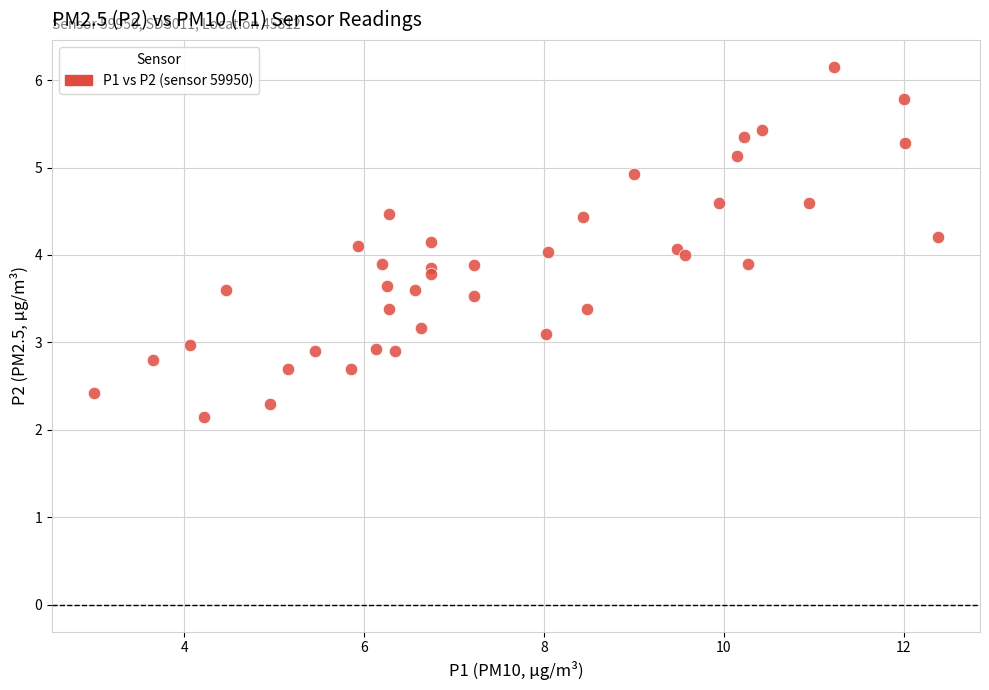

What is the range of Y values (max minus min)?

4.0